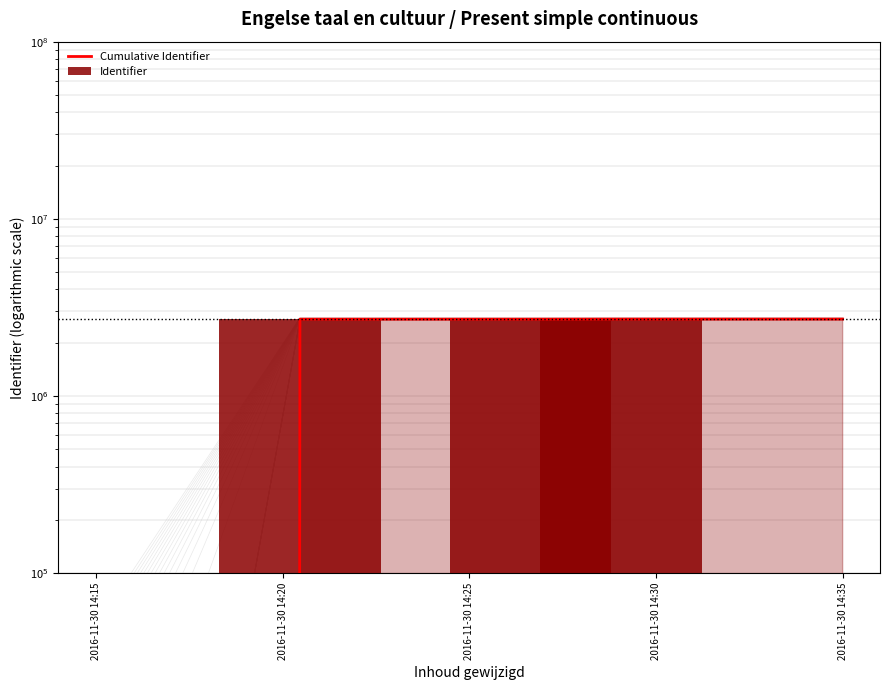

Approximately how many times larger is the value at 2016-11-30 14:29:04 compared to 2016-11-30 14:26:38?

1.0